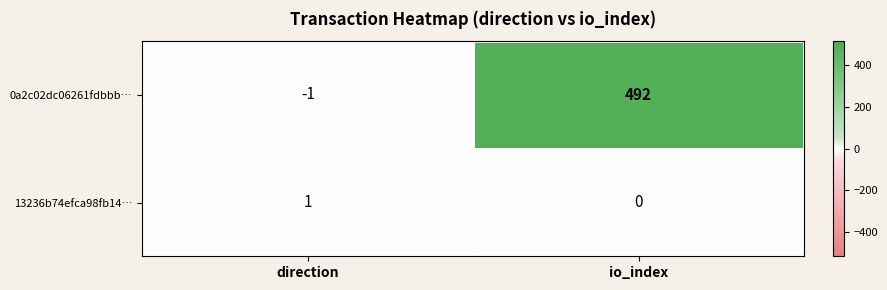

List the series in order of their peak value, lowest first.

13236b74efca98fb14…, 0a2c02dc06261fdbbb…